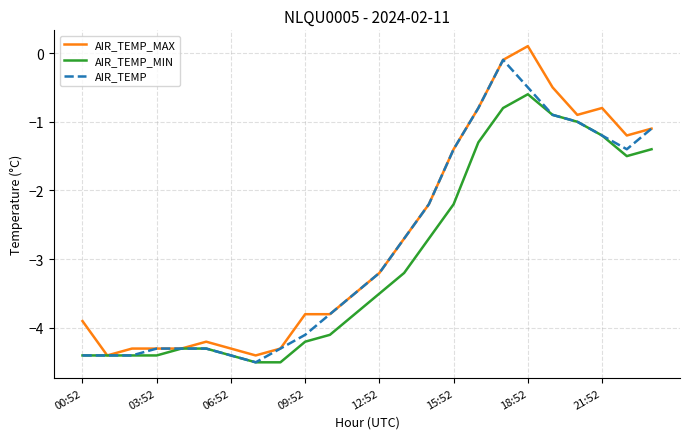

What is the lowest value of the AIR_TEMP_MIN series?

-4.5